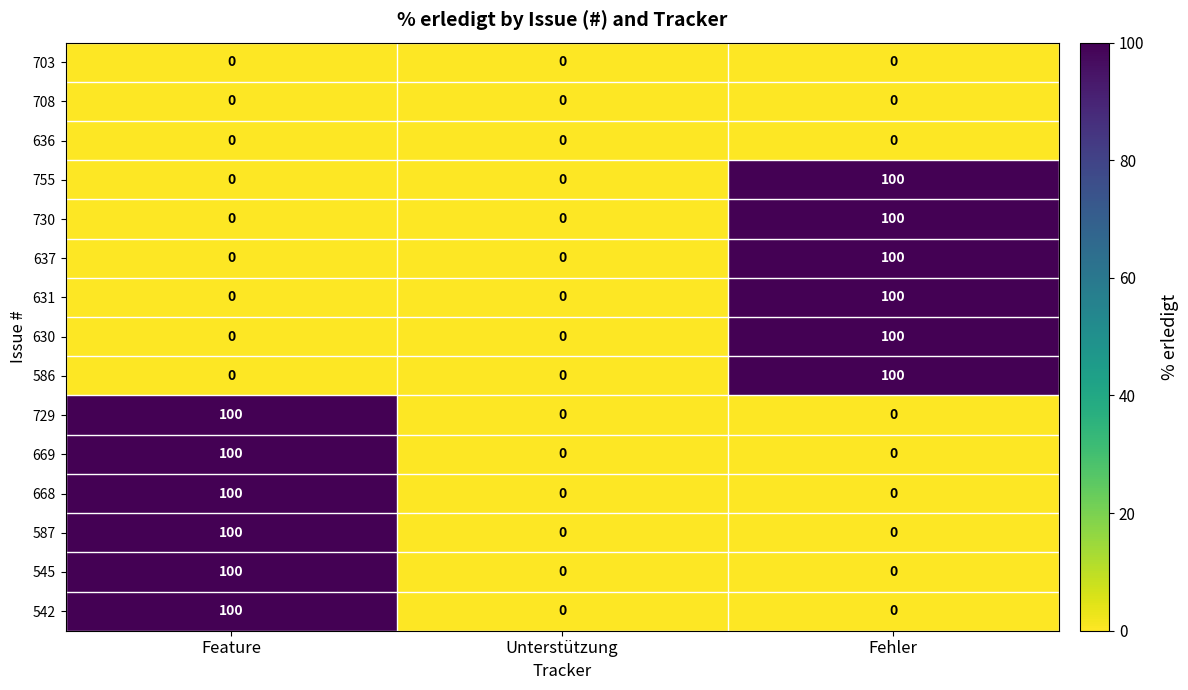

What is the spread (max minus min) of values at Fehler?

100